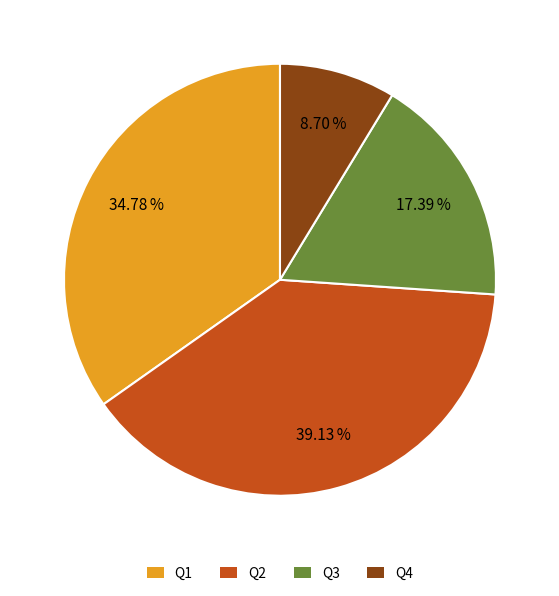

The Q3 slice represents 17% of the pie. True or false?

True